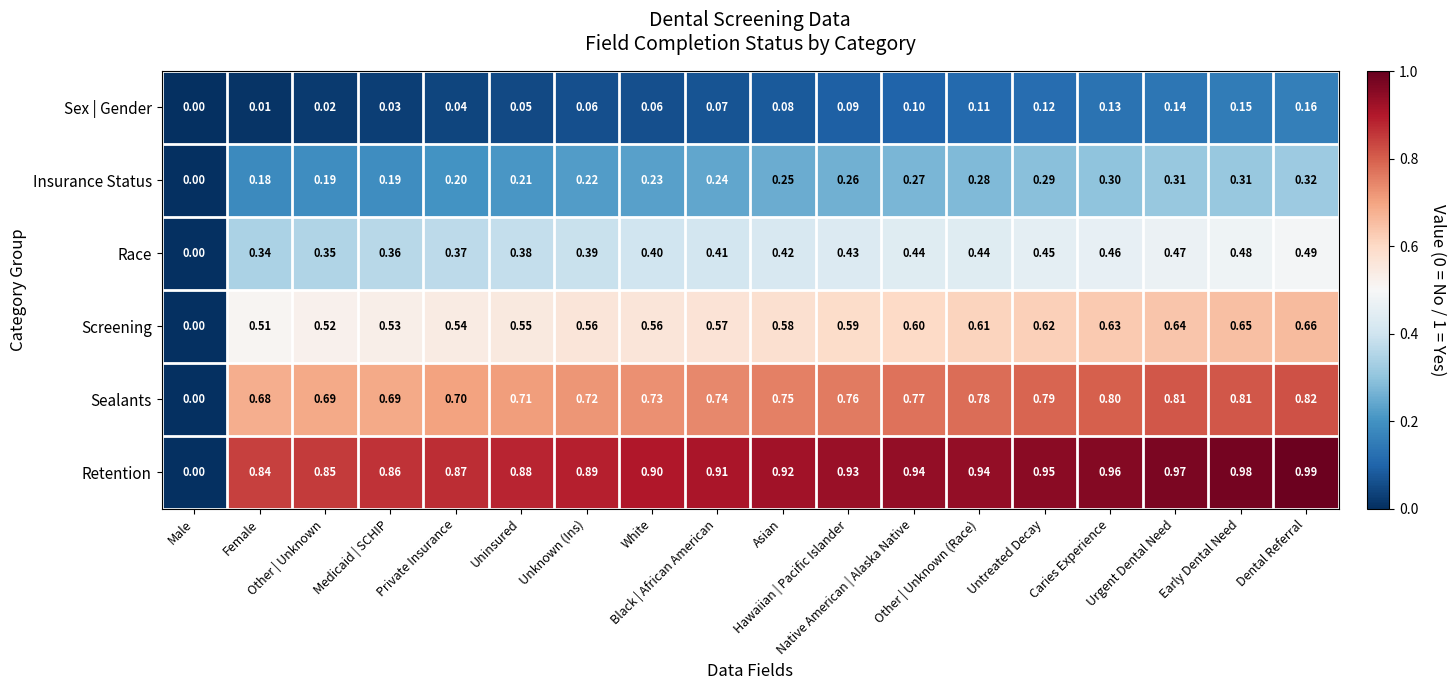

How many distinct data groups are displayed?

6